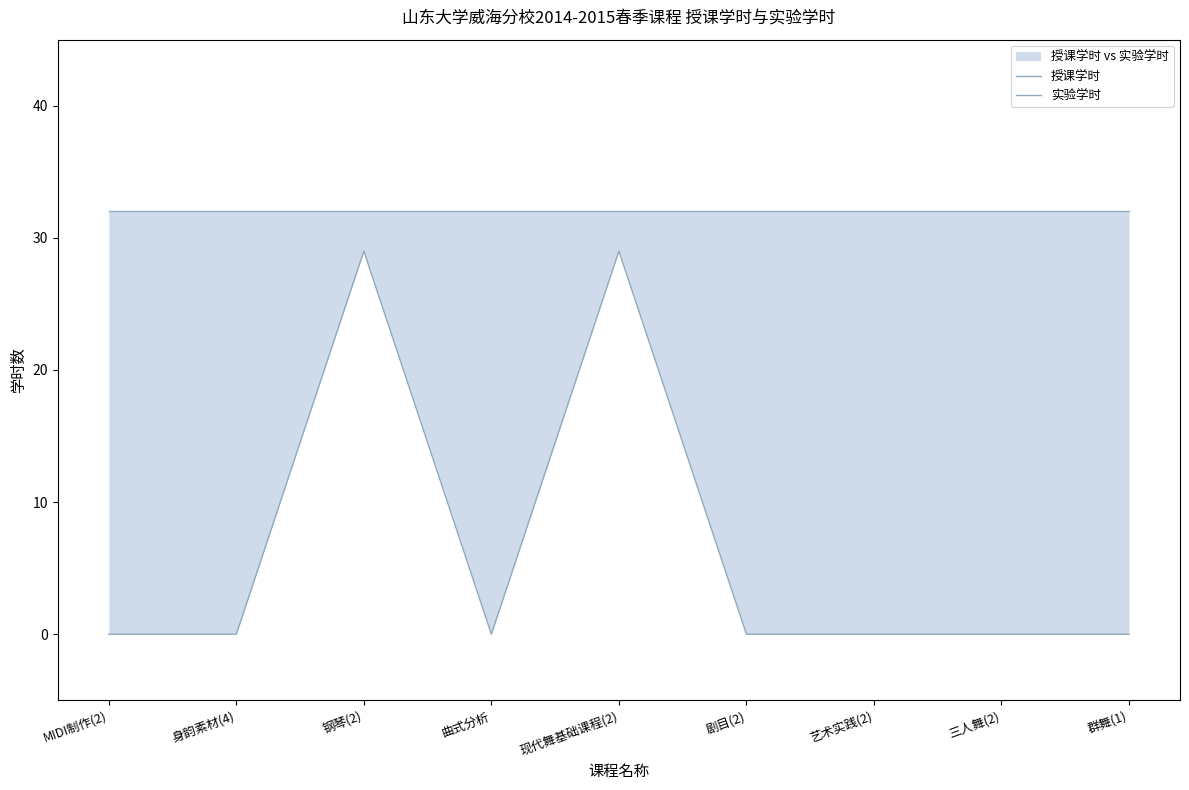

The 实验学时 series shows 16 at 现代舞基础课程(2). True or false?

False